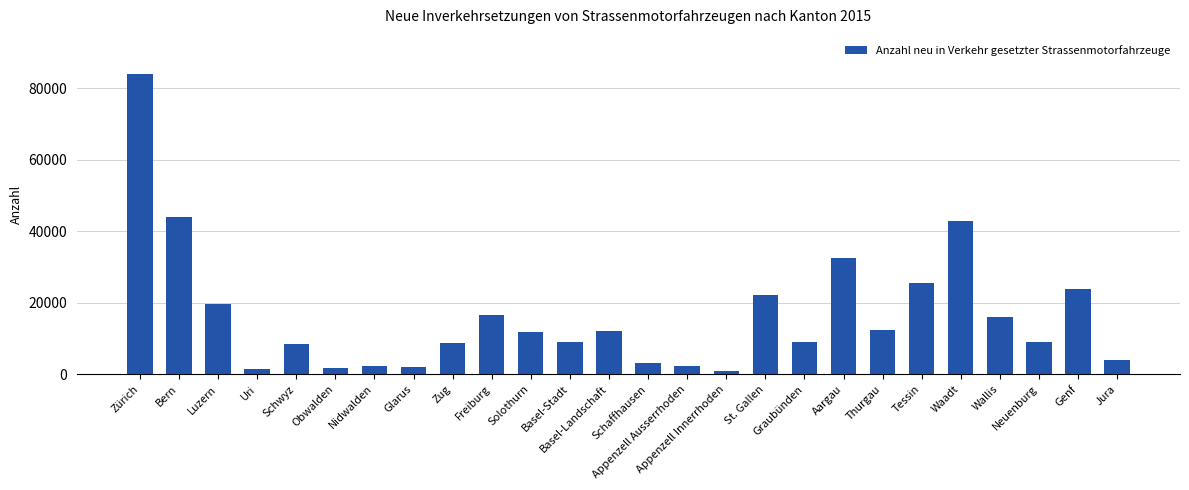

At which label is the value closest to 42433?

Waadt